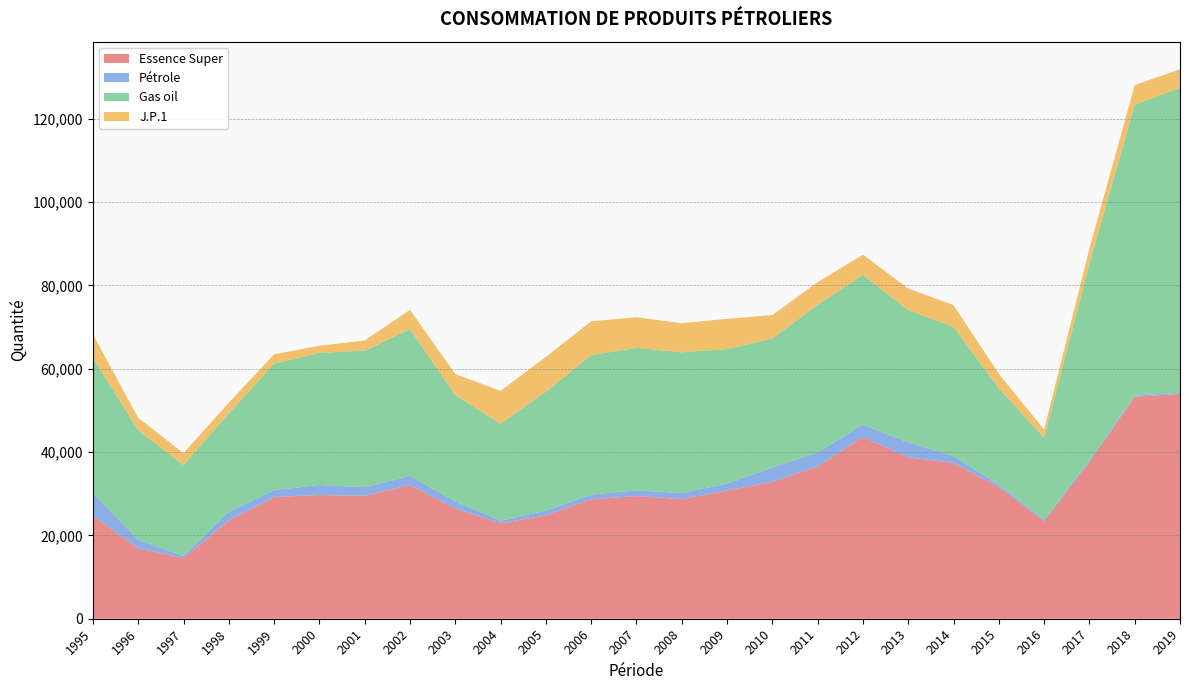

Reading right to left, list all the values displayed in this chart.

Essence Super: 2019=53921	2018=53262	2017=37646	2016=23427	2015=31607	2014=37388	2013=38727	2012=43616	2011=36561	2010=32848	2009=30736	2008=28702	2007=29440	2006=28668	2005=24798	2004=22910	2003=26436	2002=32089	2001=29538	2000=29684	1999=29221	1998=23556	1997=14573	1996=16894	1995=24737
Pétrole: 2019=303	2018=286	2017=349	2016=337	2015=513	2014=1639	2013=3567	2012=2934	2011=3359	2010=3414	2009=1710	2008=1445	2007=1355	2006=1127	2005=1136	2004=615	2003=1672	2002=2203	2001=2020	2000=2401	1999=1648	1998=2096	1997=531	1996=2014	1995=5403
Gas oil: 2019=73237	2018=69743	2017=47203	2016=19674	2015=23151	2014=31001	2013=31735	2012=36000	2011=35427	2010=31001	2009=32262	2008=33793	2007=34212	2006=33472	2005=28538	2004=23220	2003=25609	2002=35212	2001=32777	2000=31711	1999=30336	1998=23608	1997=21770	1996=26317	1995=32479
J.P.1: 2019=4403	2018=4756	2017=3645	2016=1966	2015=3480	2014=5238	2013=5206	2012=4822	2011=5406	2010=5612	2009=7256	2008=6988	2007=7335	2006=8108	2005=8370	2004=7931	2003=4990	2002=4622	2001=2450	2000=1729	1999=2260	1998=2593	1997=2862	1996=2972	1995=5600